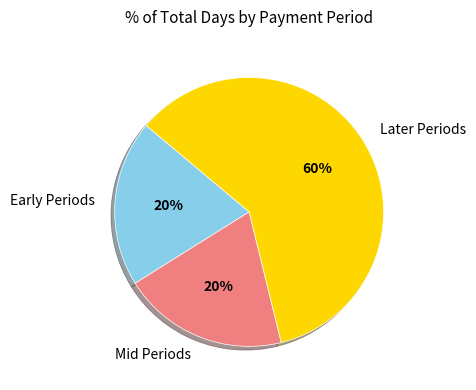

Is there any slice that represents more than half of the pie?

Yes